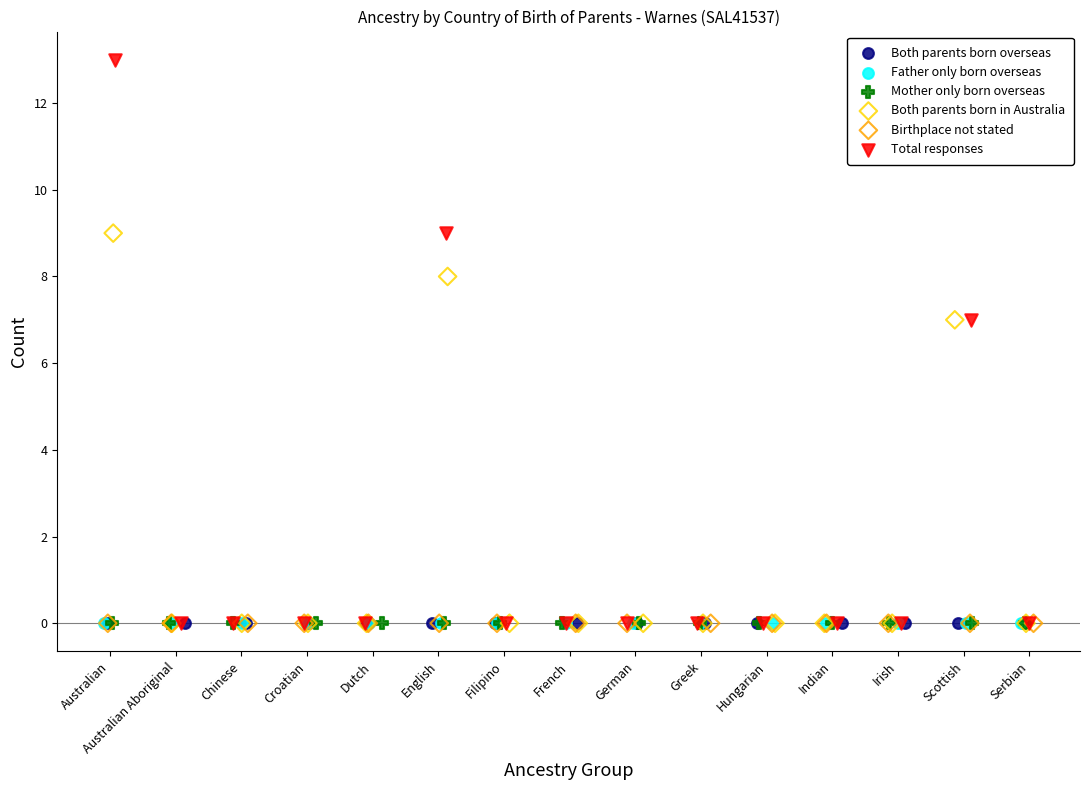

Which series contains the highest Y value?

Total responses